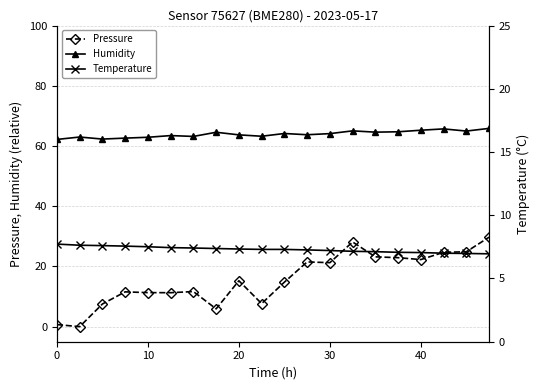

True or false: Humidity and Pressure cross at least once.

False